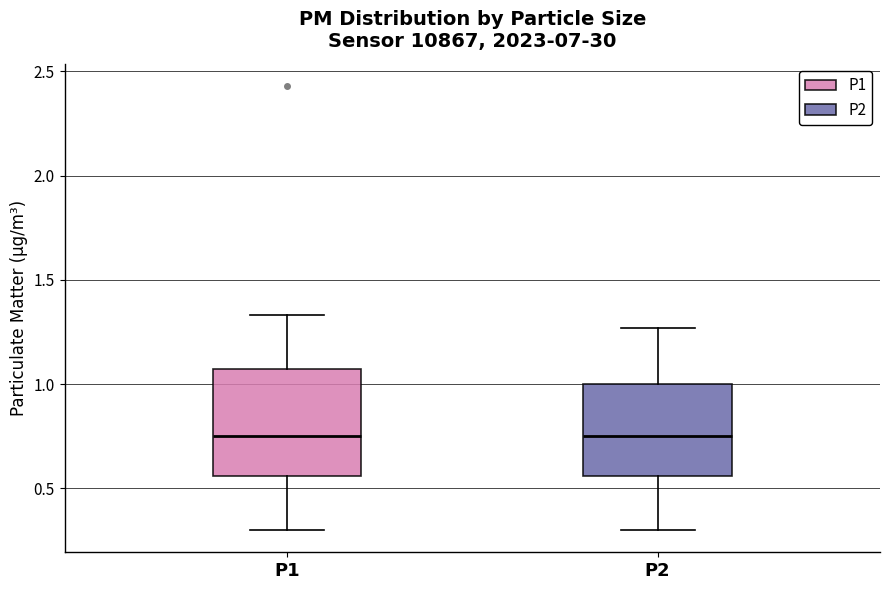

Reading left to right, read every box against the y-axis: the position of its median line, the range the box covers, and the ends of its whiskers. The values are not printed on the chart, so give them approximately, as read against the axis.

P1: median 0.75, box 0.55 to 1.05, whiskers 0.30 to 1.35
P2: median 0.75, box 0.55 to 1.00, whiskers 0.30 to 1.25